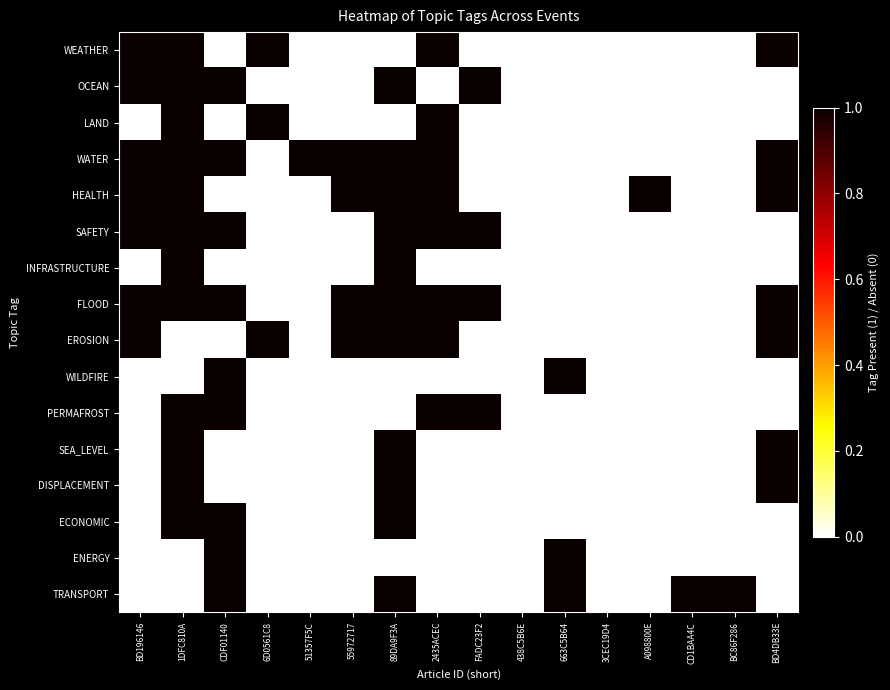

Reading left to right, transcribe all the data shown in this chart.

WEATHER: BD196146=1	1DFC810A=1	CDF01140=0	6D0561C8=1	51357F5C=0	55972717=0	89DA9F3A=0	2435ACEC=1	FADC23F2=0	438C5B6E=0	663C5B64=0	3CEC19D4=0	A098800E=0	CD1BAA4C=0	BC86F286=0	BD4DB33E=1
OCEAN: BD196146=1	1DFC810A=1	CDF01140=1	6D0561C8=0	51357F5C=0	55972717=0	89DA9F3A=1	2435ACEC=0	FADC23F2=1	438C5B6E=0	663C5B64=0	3CEC19D4=0	A098800E=0	CD1BAA4C=0	BC86F286=0	BD4DB33E=0
LAND: BD196146=0	1DFC810A=1	CDF01140=0	6D0561C8=1	51357F5C=0	55972717=0	89DA9F3A=0	2435ACEC=1	FADC23F2=0	438C5B6E=0	663C5B64=0	3CEC19D4=0	A098800E=0	CD1BAA4C=0	BC86F286=0	BD4DB33E=0
WATER: BD196146=1	1DFC810A=1	CDF01140=1	6D0561C8=0	51357F5C=1	55972717=1	89DA9F3A=1	2435ACEC=1	FADC23F2=0	438C5B6E=0	663C5B64=0	3CEC19D4=0	A098800E=0	CD1BAA4C=0	BC86F286=0	BD4DB33E=1
HEALTH: BD196146=1	1DFC810A=1	CDF01140=0	6D0561C8=0	51357F5C=0	55972717=1	89DA9F3A=1	2435ACEC=1	FADC23F2=0	438C5B6E=0	663C5B64=0	3CEC19D4=0	A098800E=1	CD1BAA4C=0	BC86F286=0	BD4DB33E=1
SAFETY: BD196146=1	1DFC810A=1	CDF01140=1	6D0561C8=0	51357F5C=0	55972717=0	89DA9F3A=1	2435ACEC=1	FADC23F2=1	438C5B6E=0	663C5B64=0	3CEC19D4=0	A098800E=0	CD1BAA4C=0	BC86F286=0	BD4DB33E=0
INFRASTRUCTURE: BD196146=0	1DFC810A=1	CDF01140=0	6D0561C8=0	51357F5C=0	55972717=0	89DA9F3A=1	2435ACEC=0	FADC23F2=0	438C5B6E=0	663C5B64=0	3CEC19D4=0	A098800E=0	CD1BAA4C=0	BC86F286=0	BD4DB33E=0
FLOOD: BD196146=1	1DFC810A=1	CDF01140=1	6D0561C8=0	51357F5C=0	55972717=1	89DA9F3A=1	2435ACEC=1	FADC23F2=1	438C5B6E=0	663C5B64=0	3CEC19D4=0	A098800E=0	CD1BAA4C=0	BC86F286=0	BD4DB33E=1
EROSION: BD196146=1	1DFC810A=0	CDF01140=0	6D0561C8=1	51357F5C=0	55972717=1	89DA9F3A=1	2435ACEC=1	FADC23F2=0	438C5B6E=0	663C5B64=0	3CEC19D4=0	A098800E=0	CD1BAA4C=0	BC86F286=0	BD4DB33E=1
WILDFIRE: BD196146=0	1DFC810A=0	CDF01140=1	6D0561C8=0	51357F5C=0	55972717=0	89DA9F3A=0	2435ACEC=0	FADC23F2=0	438C5B6E=0	663C5B64=1	3CEC19D4=0	A098800E=0	CD1BAA4C=0	BC86F286=0	BD4DB33E=0
PERMAFROST: BD196146=0	1DFC810A=1	CDF01140=1	6D0561C8=0	51357F5C=0	55972717=0	89DA9F3A=0	2435ACEC=1	FADC23F2=1	438C5B6E=0	663C5B64=0	3CEC19D4=0	A098800E=0	CD1BAA4C=0	BC86F286=0	BD4DB33E=0
SEA_LEVEL: BD196146=0	1DFC810A=1	CDF01140=0	6D0561C8=0	51357F5C=0	55972717=0	89DA9F3A=1	2435ACEC=0	FADC23F2=0	438C5B6E=0	663C5B64=0	3CEC19D4=0	A098800E=0	CD1BAA4C=0	BC86F286=0	BD4DB33E=1
DISPLACEMENT: BD196146=0	1DFC810A=1	CDF01140=0	6D0561C8=0	51357F5C=0	55972717=0	89DA9F3A=1	2435ACEC=0	FADC23F2=0	438C5B6E=0	663C5B64=0	3CEC19D4=0	A098800E=0	CD1BAA4C=0	BC86F286=0	BD4DB33E=1
ECONOMIC: BD196146=0	1DFC810A=1	CDF01140=1	6D0561C8=0	51357F5C=0	55972717=0	89DA9F3A=1	2435ACEC=0	FADC23F2=0	438C5B6E=0	663C5B64=0	3CEC19D4=0	A098800E=0	CD1BAA4C=0	BC86F286=0	BD4DB33E=0
ENERGY: BD196146=0	1DFC810A=0	CDF01140=1	6D0561C8=0	51357F5C=0	55972717=0	89DA9F3A=0	2435ACEC=0	FADC23F2=0	438C5B6E=0	663C5B64=1	3CEC19D4=0	A098800E=0	CD1BAA4C=0	BC86F286=0	BD4DB33E=0
TRANSPORT: BD196146=0	1DFC810A=0	CDF01140=1	6D0561C8=0	51357F5C=0	55972717=0	89DA9F3A=1	2435ACEC=0	FADC23F2=0	438C5B6E=0	663C5B64=1	3CEC19D4=0	A098800E=0	CD1BAA4C=1	BC86F286=1	BD4DB33E=0